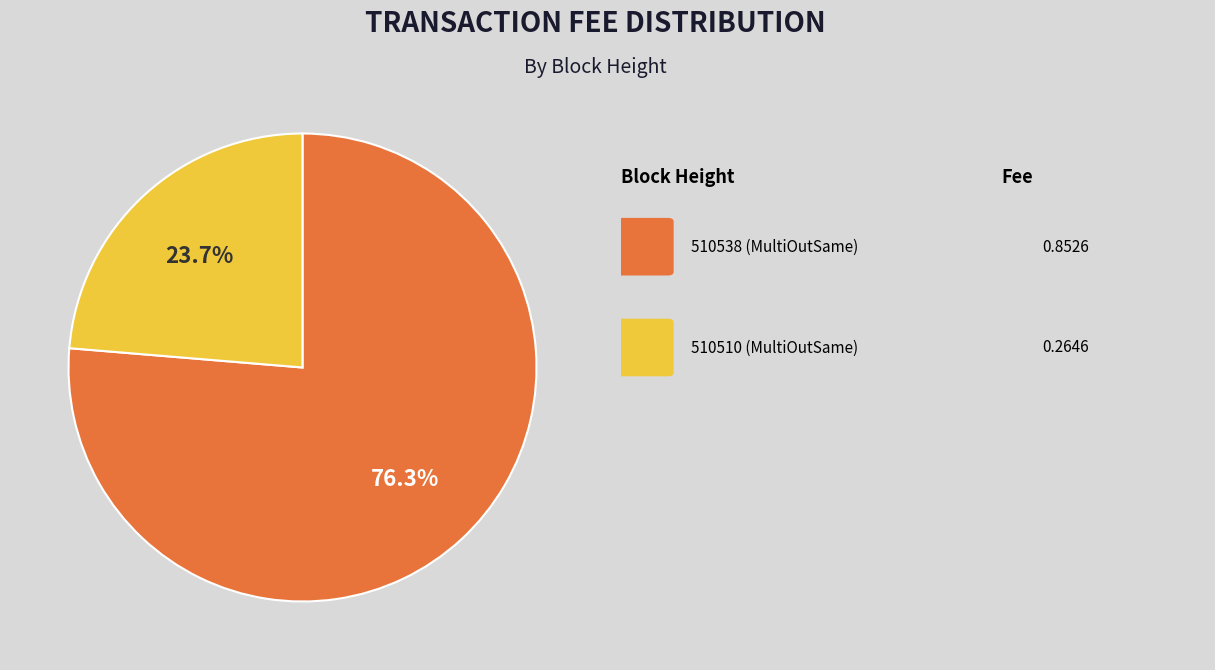

Count the number of slices in the pie.

2